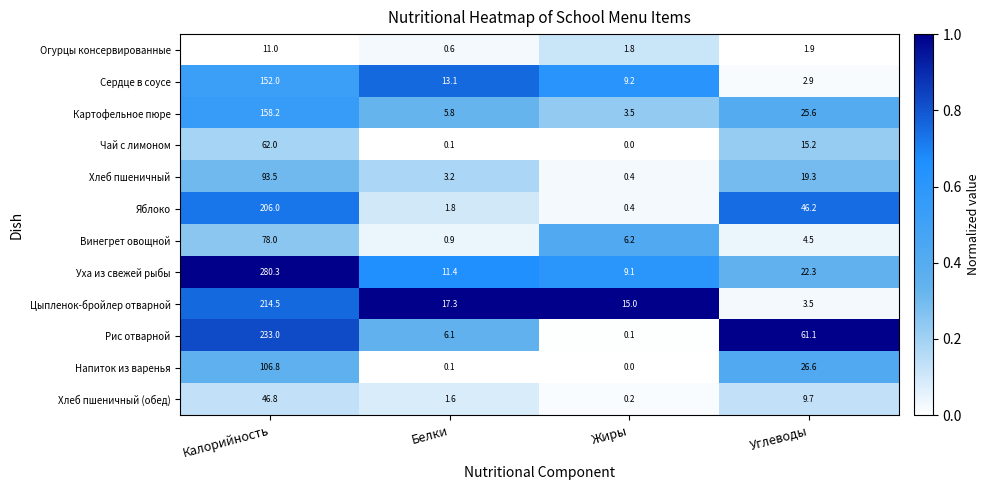

What is the sum of the Картофельное пюре values at Калорийность and Углеводы?

183.8